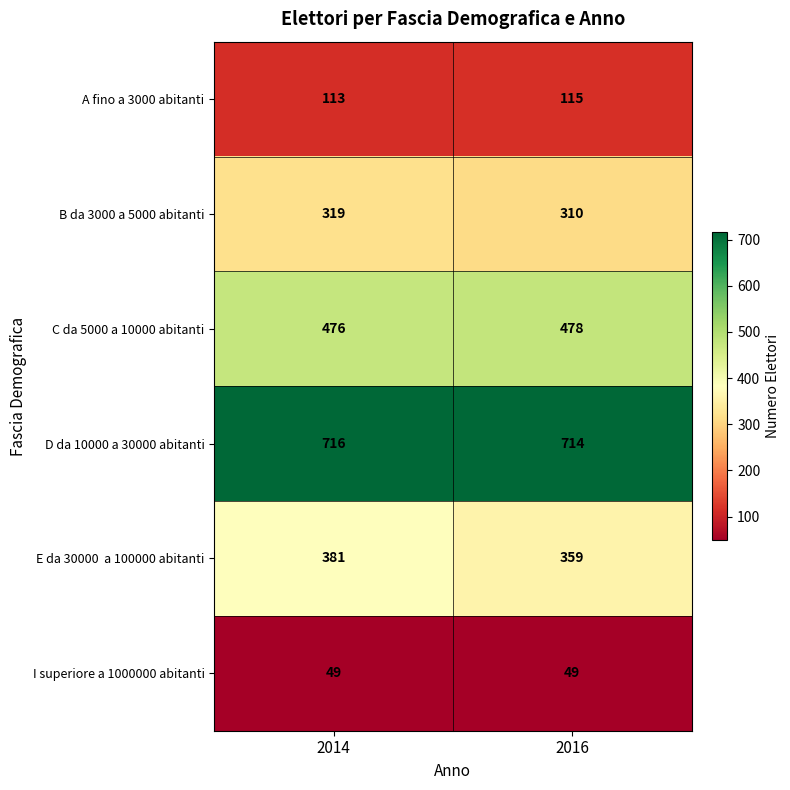

At which label is B da 3000 a 5000 abitanti closest to 314?

2016